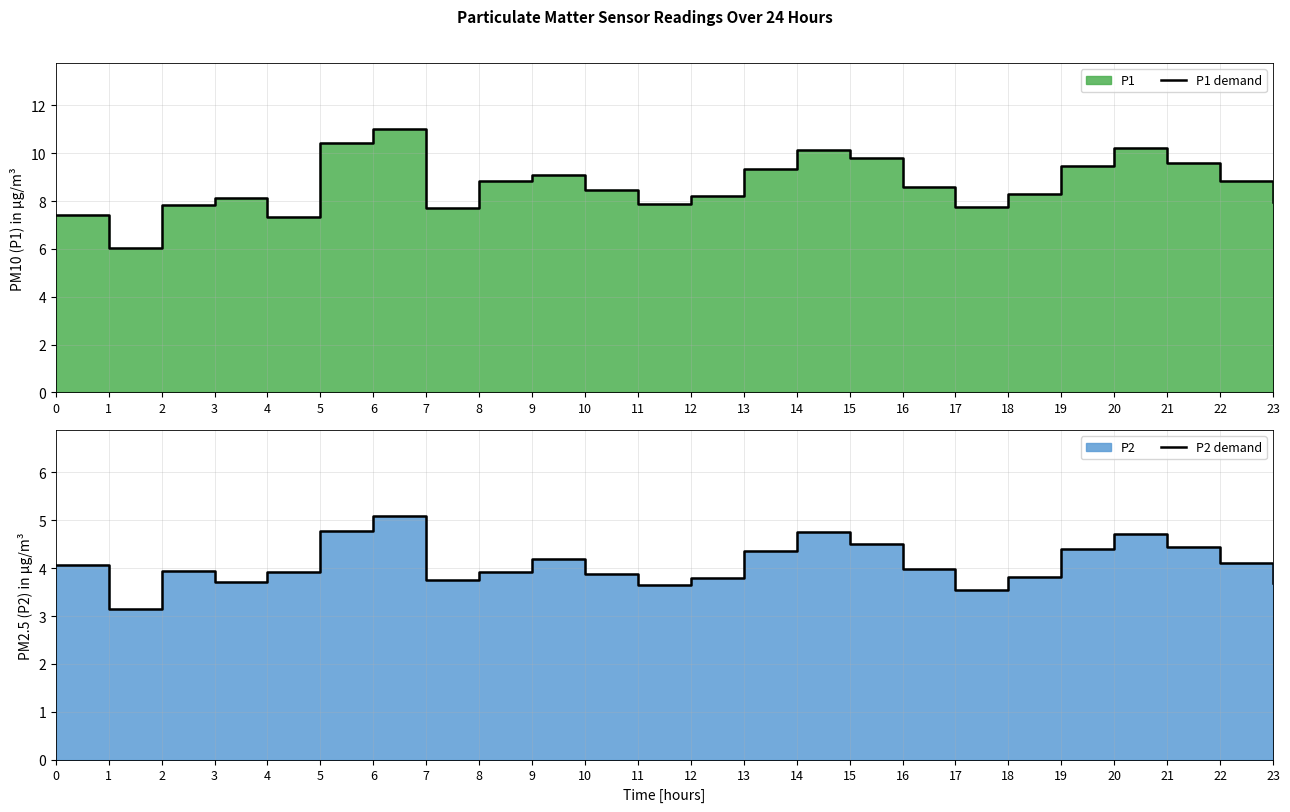

List the labels in order of P2 demand value, smallest first.

1, 17, 11, 23, 3, 7, 12, 18, 10, 4, 8, 2, 16, 0, 22, 9, 13, 19, 21, 15, 20, 14, 5, 6